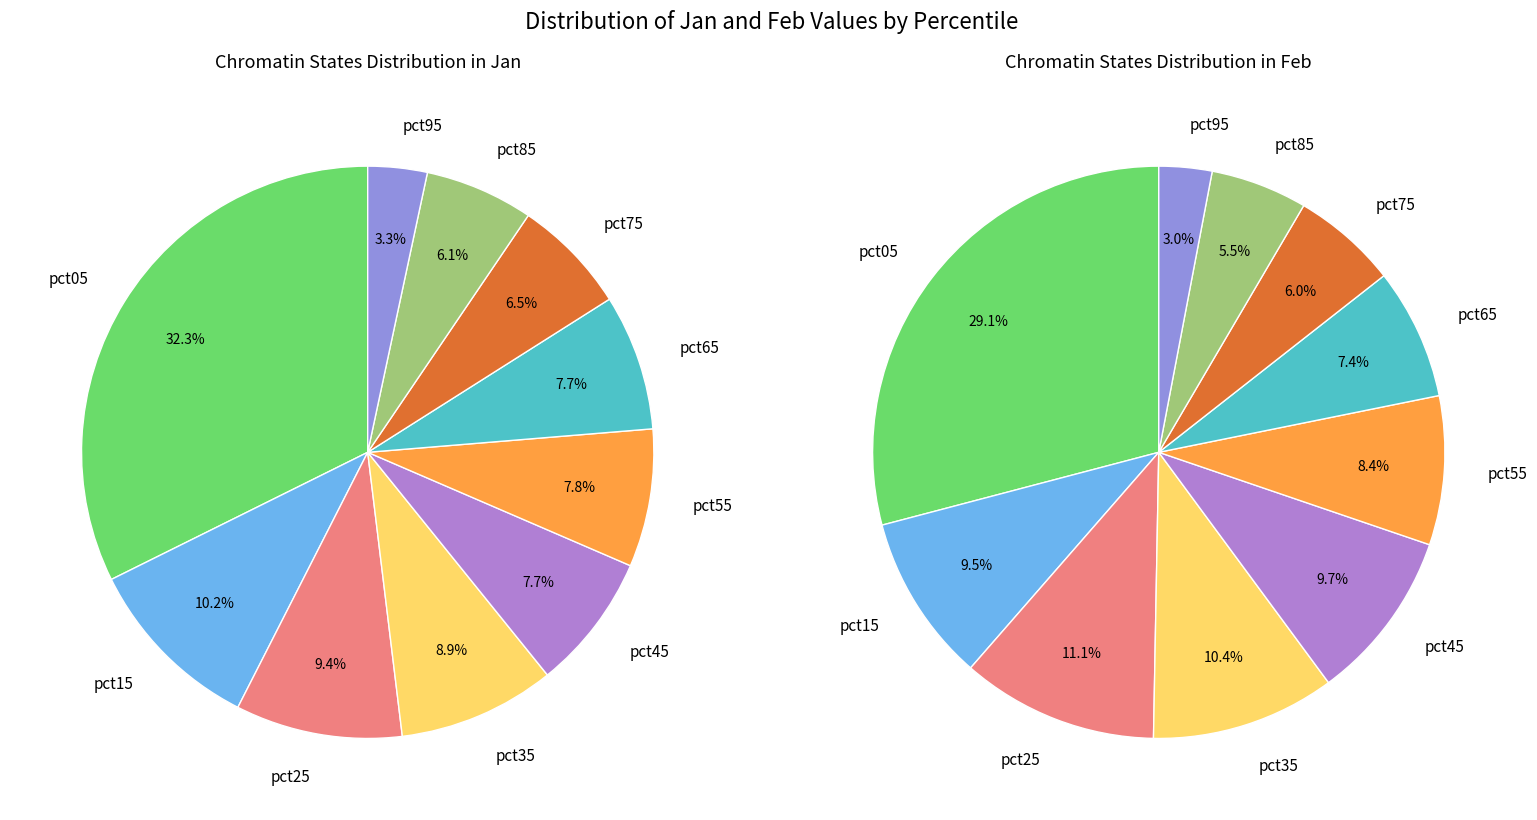

To the nearest percent, what percentage of the pie is pct25?

9%